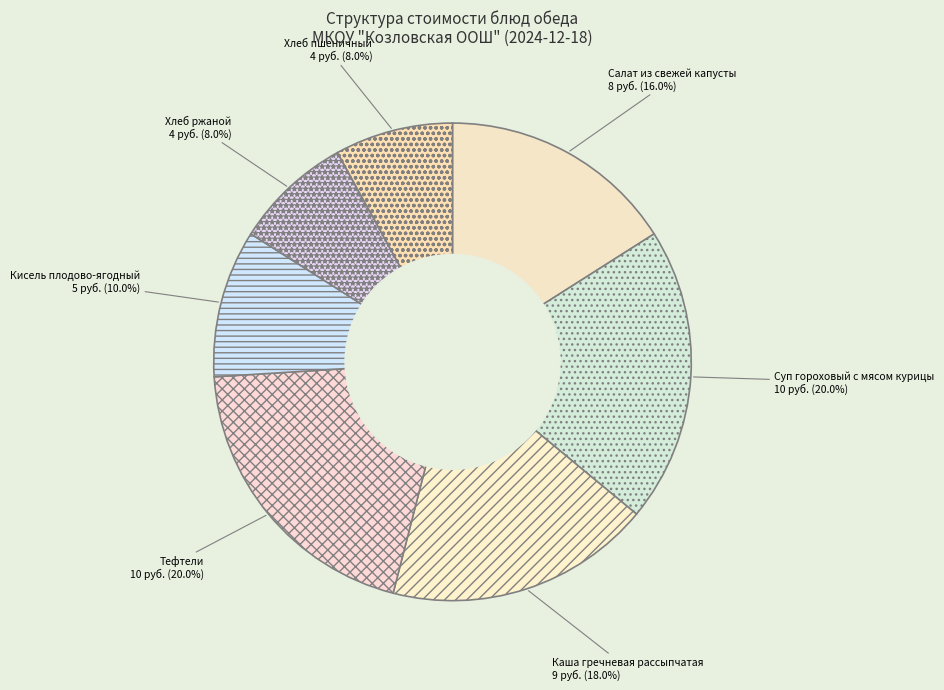

What percentage is NOT represented by Тефтели?

80.0%